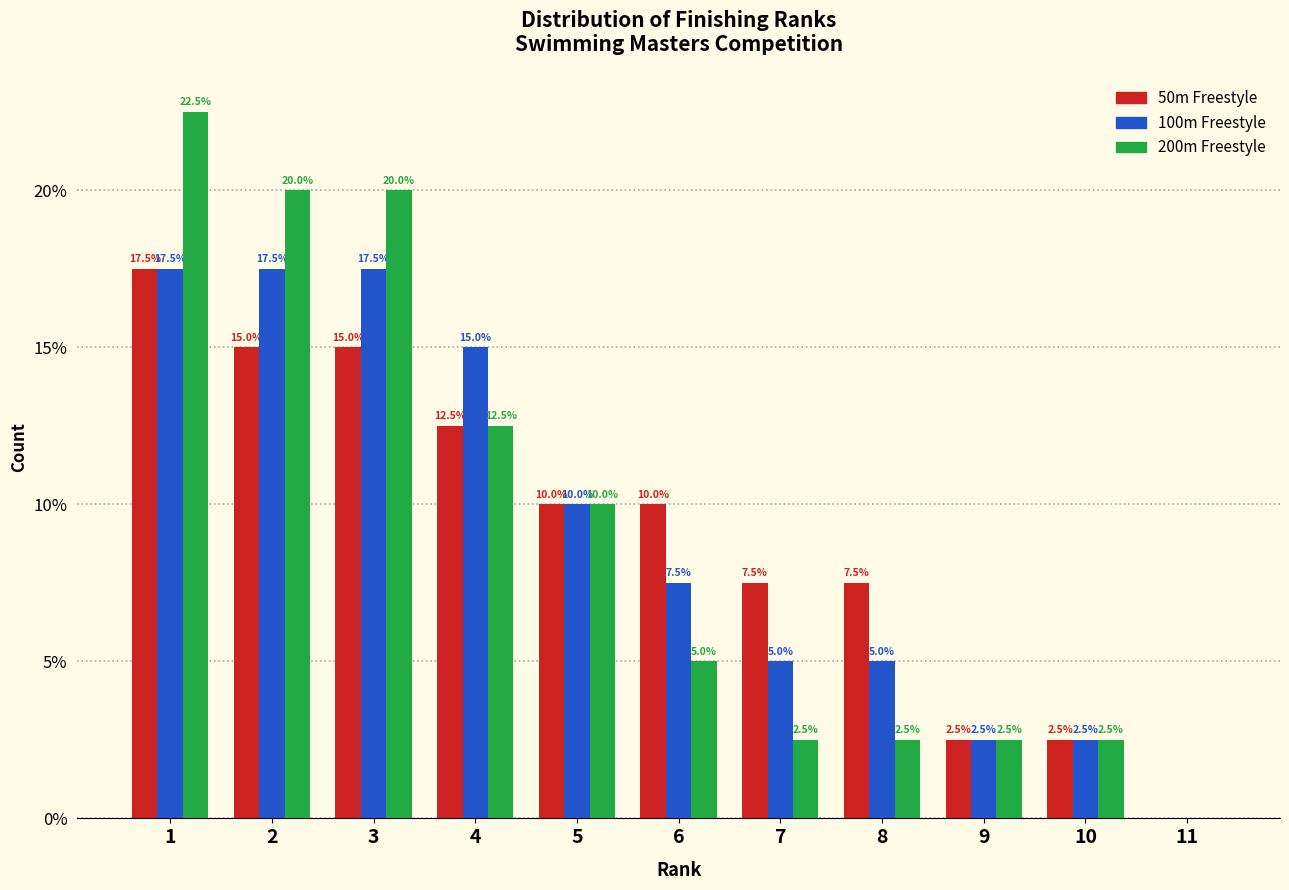

Reading left to right, extract all data points from this chart.

50m Freestyle: 1=17.5	2=15.0	3=15.0	4=12.5	5=10.0	6=10.0	7=7.5	8=7.5	9=2.5	10=2.5	11=0.0
100m Freestyle: 1=17.5	2=17.5	3=17.5	4=15.0	5=10.0	6=7.5	7=5.0	8=5.0	9=2.5	10=2.5	11=0.0
200m Freestyle: 1=22.5	2=20.0	3=20.0	4=12.5	5=10.0	6=5.0	7=2.5	8=2.5	9=2.5	10=2.5	11=0.0